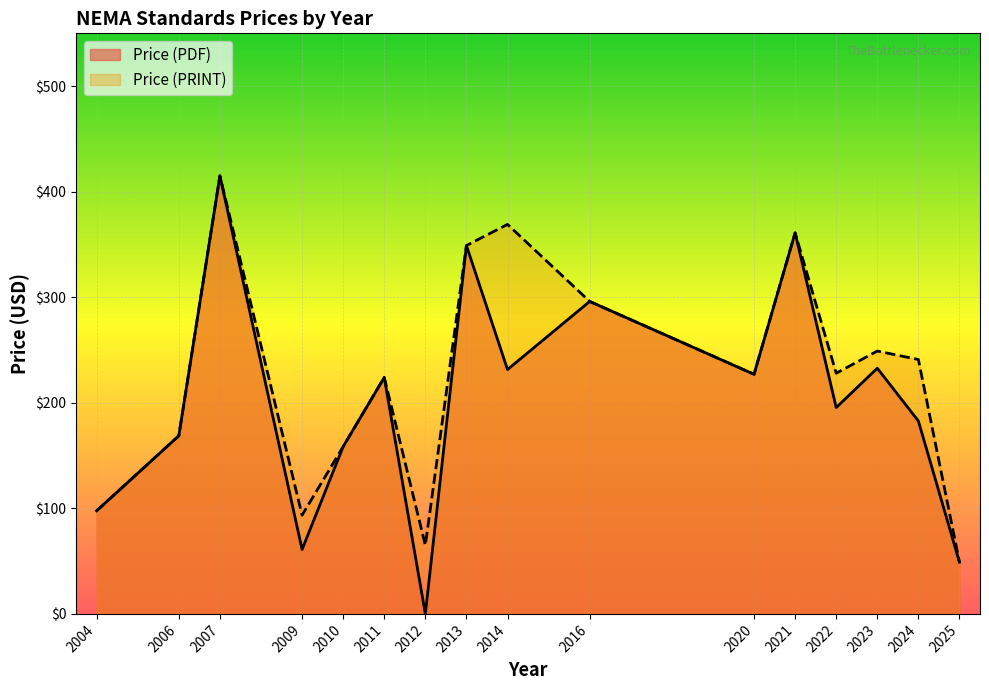

True or false: Price (PDF) and Price (PRINT) cross at least once.

False